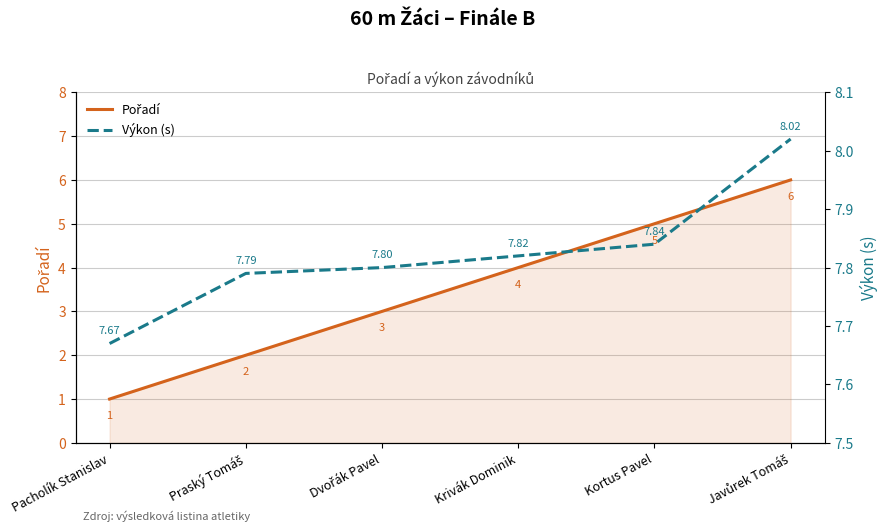

True or false: Výkon (s) and Pořadí cross at least once.

False